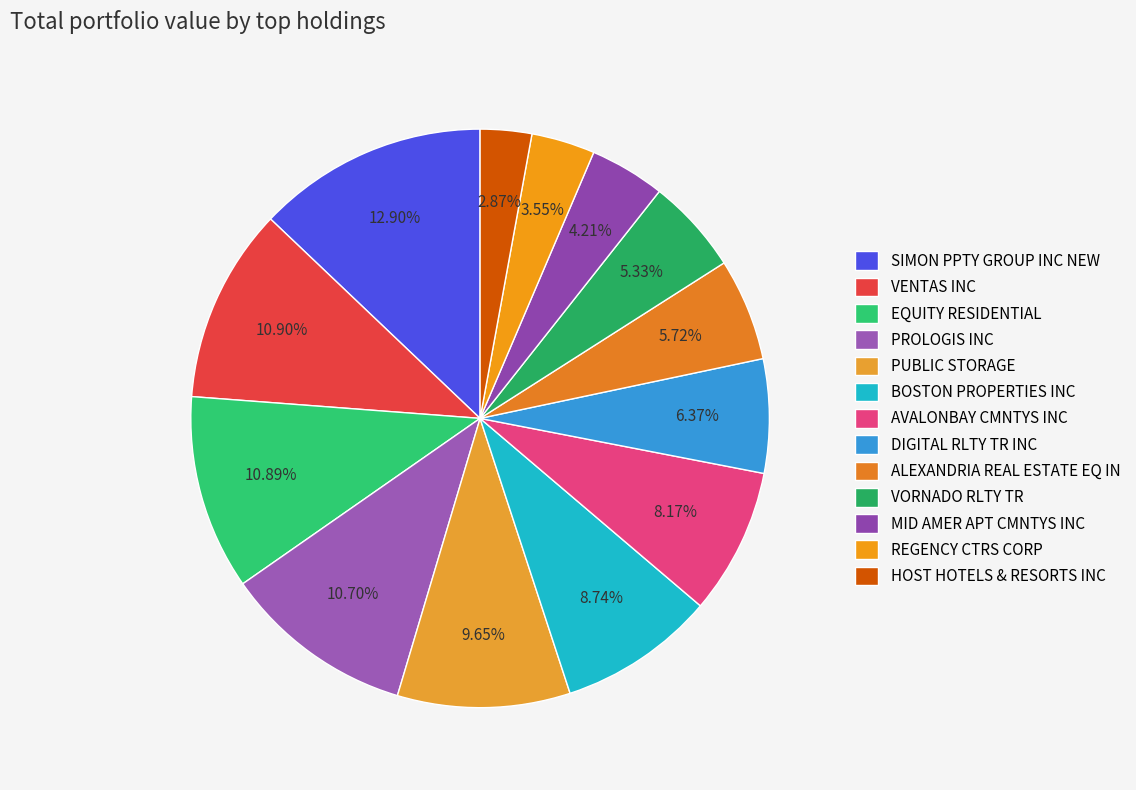

The HOST HOTELS & RESORTS INC slice represents 3% of the pie. True or false?

True